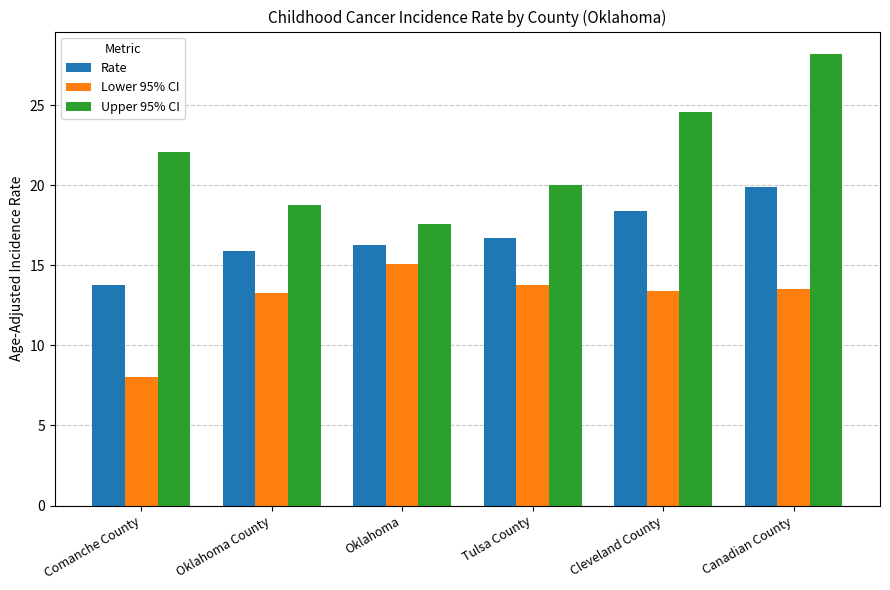

What is the sum of all Lower 95% CI values?

77.1